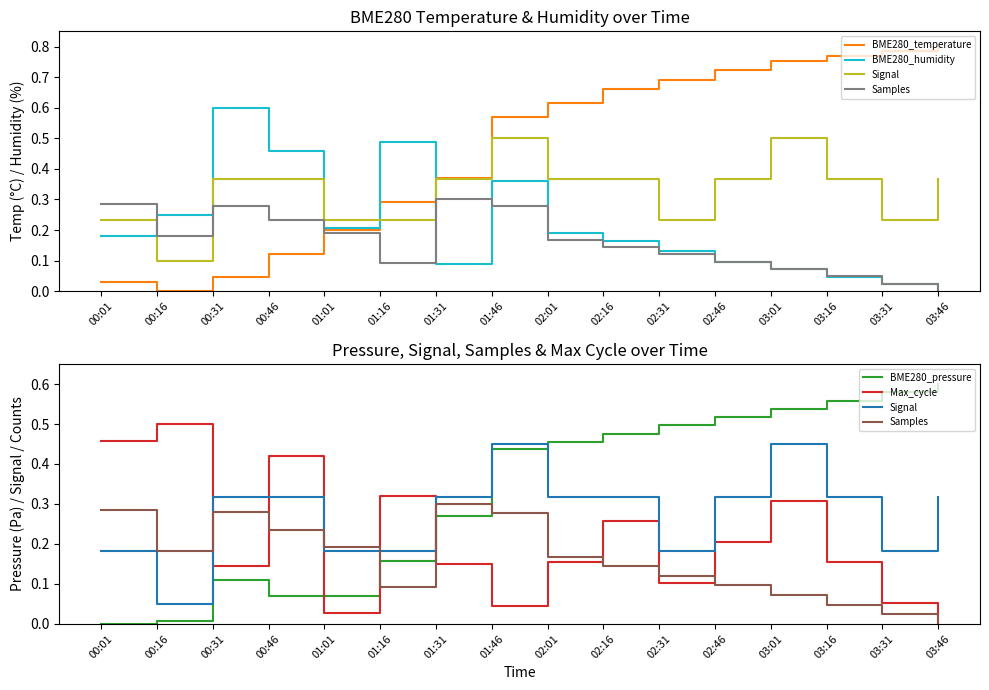

Is the value of Samples at 02:01 greater than the value of Signal at 01:01?

No